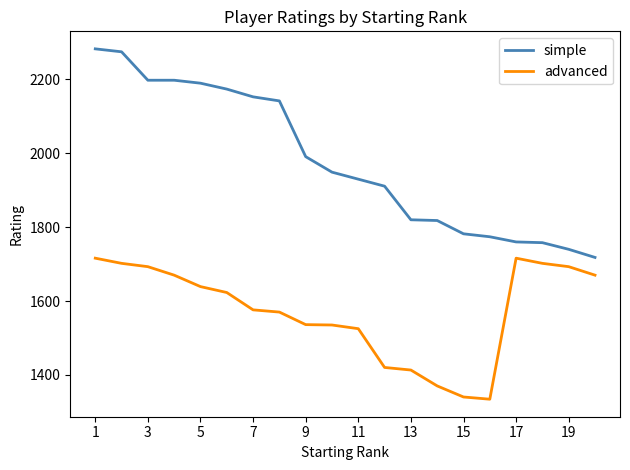

Which series has the largest total across all categories?

simple